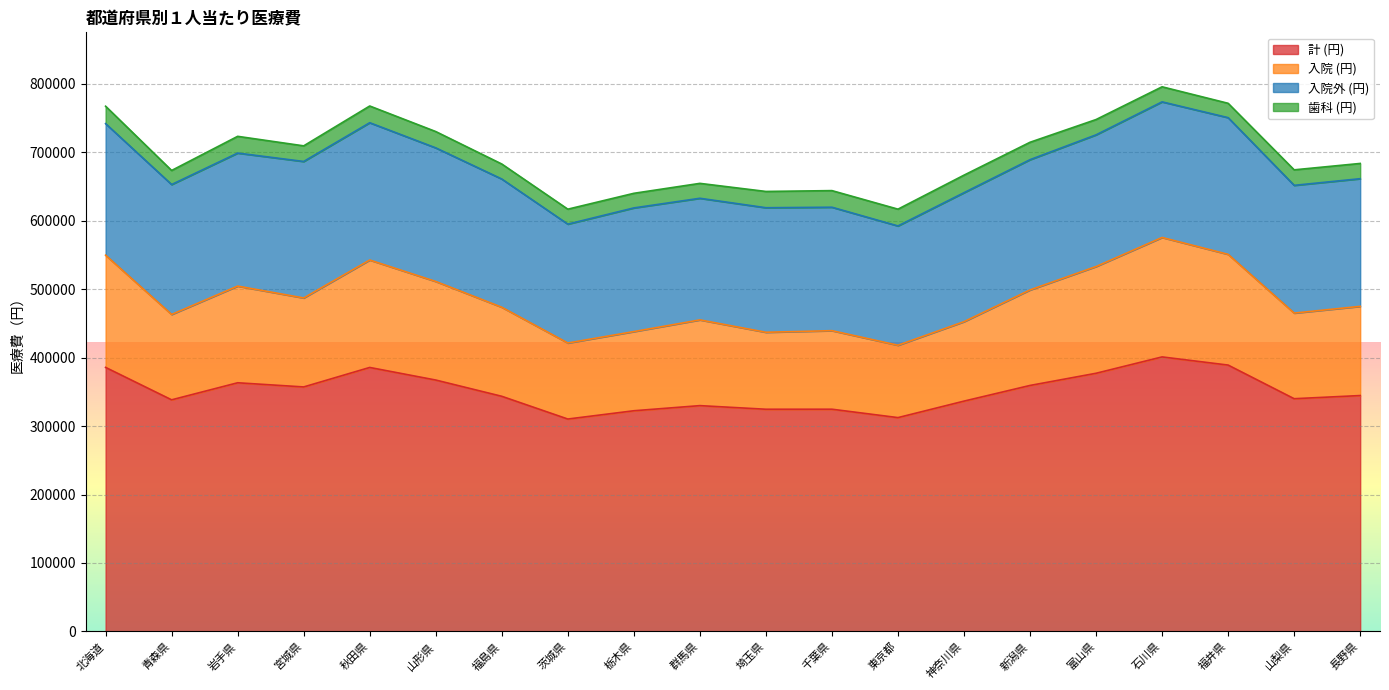

What is the highest value of the 計 (円) series?

401080.5